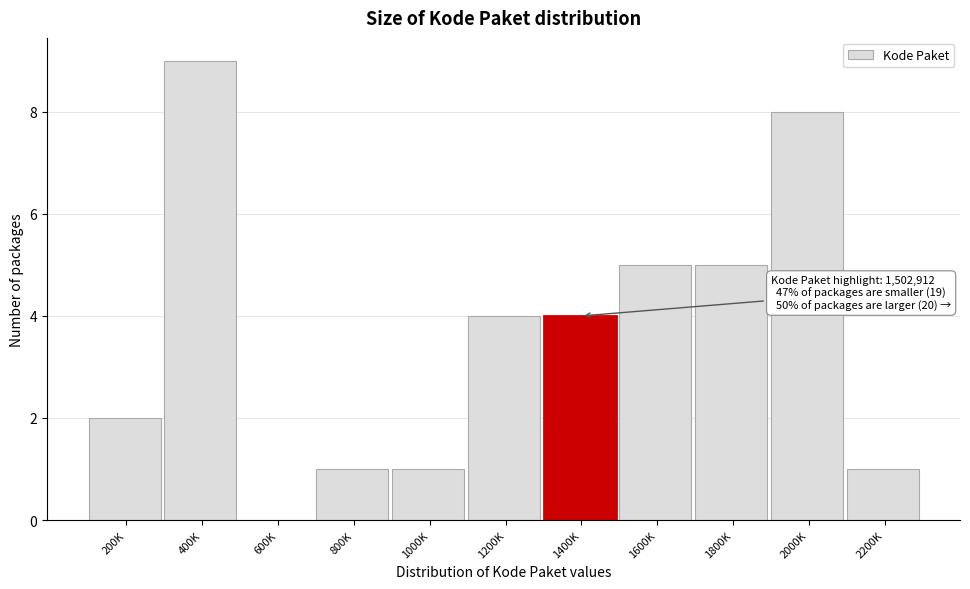

Reading left to right, what are all the values shown in this chart?

200K=2	400K=9	600K=0	800K=1	1000K=1	1200K=4	1400K=4	1600K=5	1800K=5	2000K=8	2200K=1